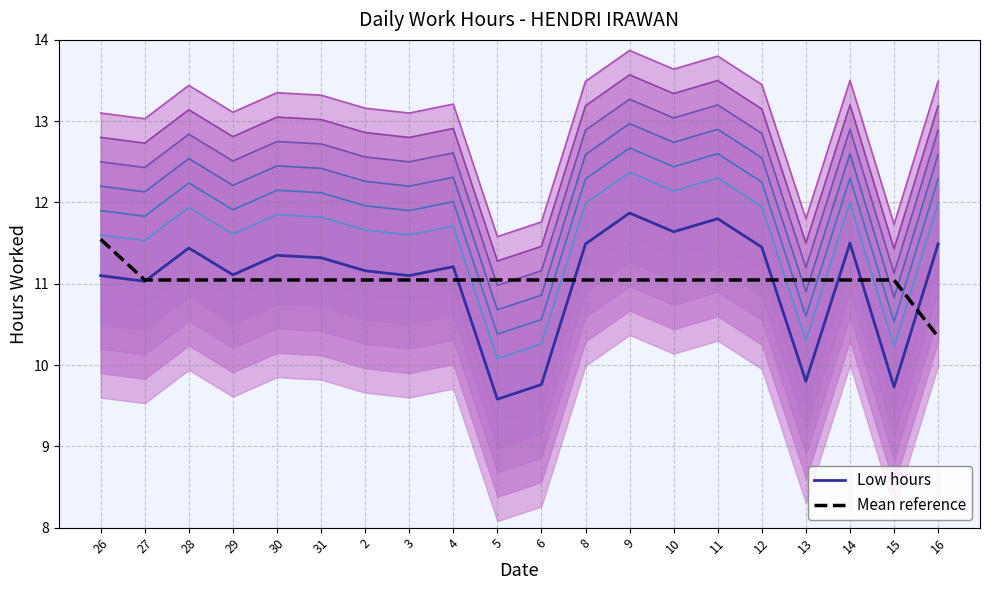

What is the difference between the Mean reference values at 5 and 26?

0.5